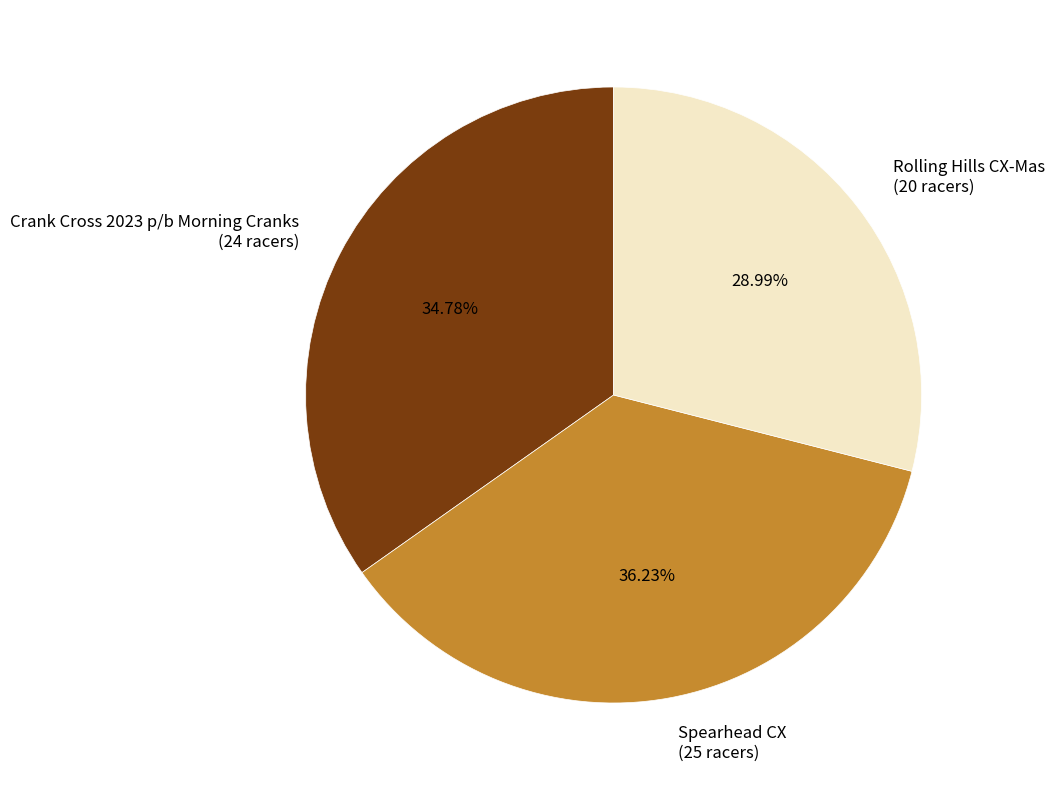

Is Spearhead CX the majority of the pie?

No